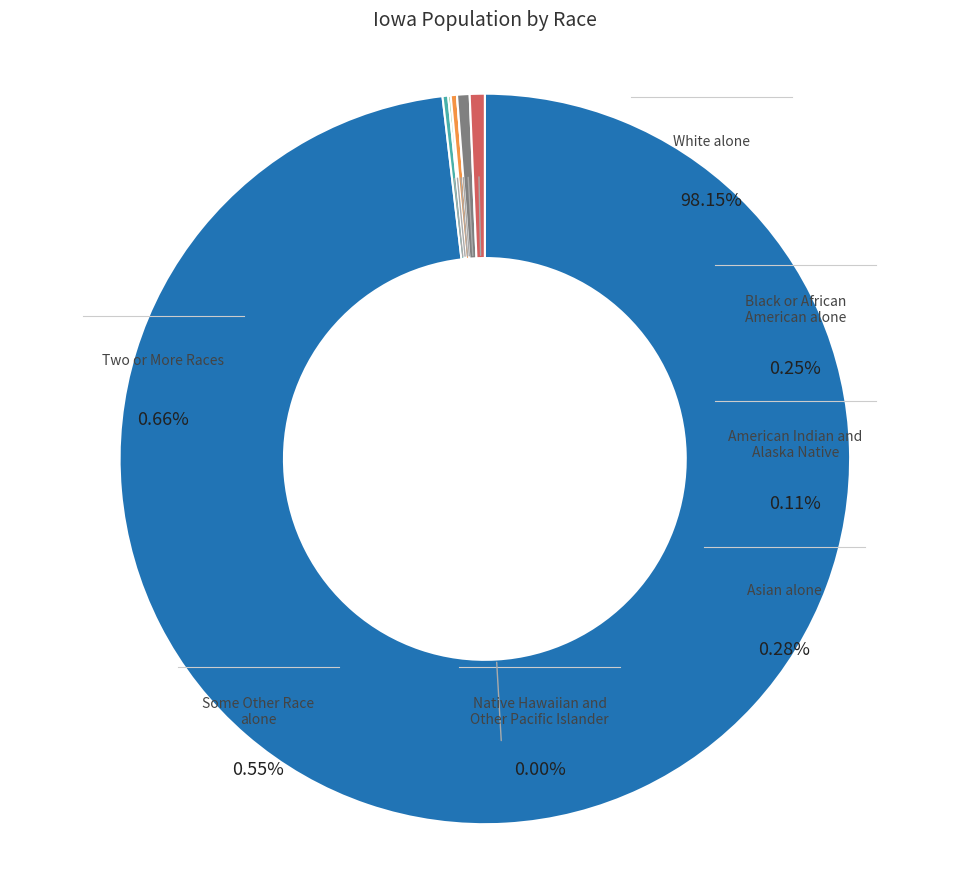

True or false: Two or More Races accounts for 11% of the total.

False